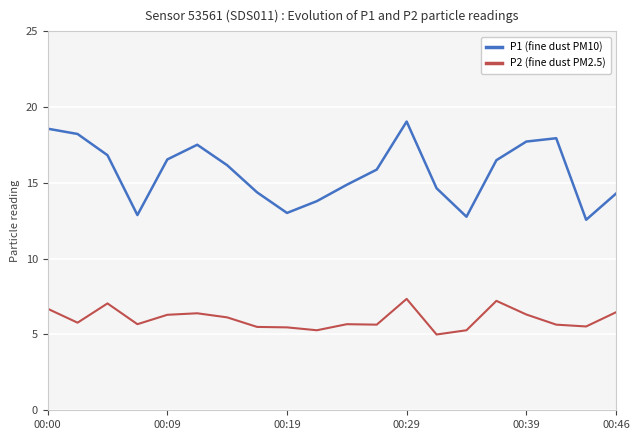

What are all the series names shown in the legend?

P1 (fine dust PM10), P2 (fine dust PM2.5)